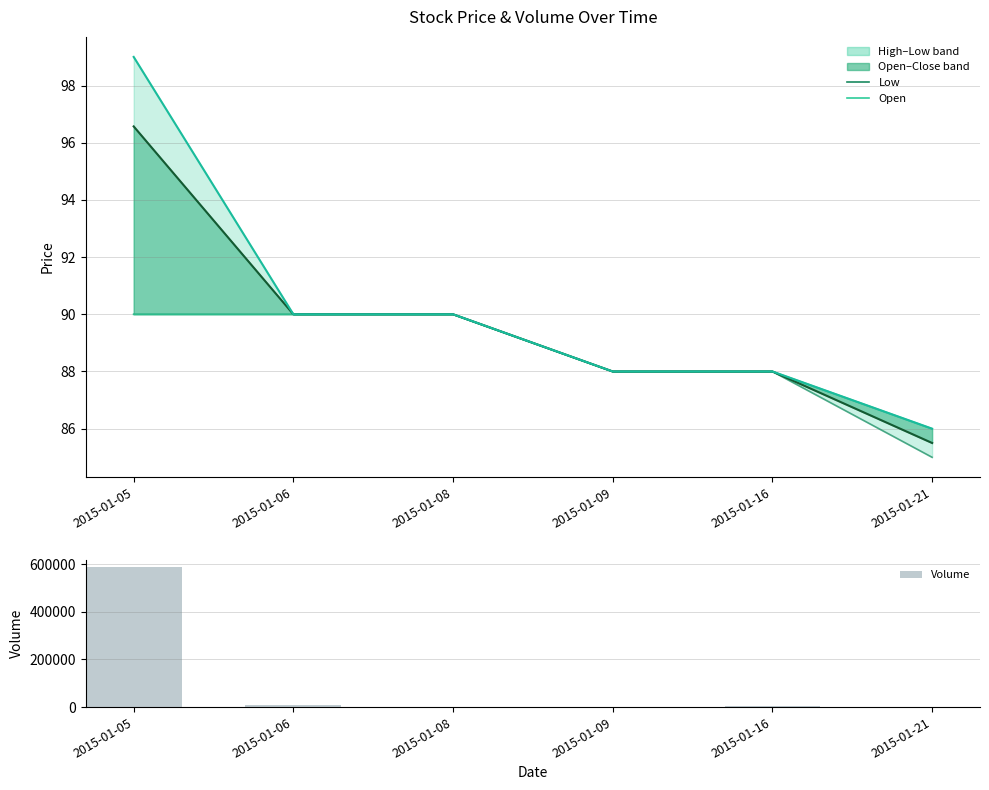

What is the sum of all Volume values?

603106